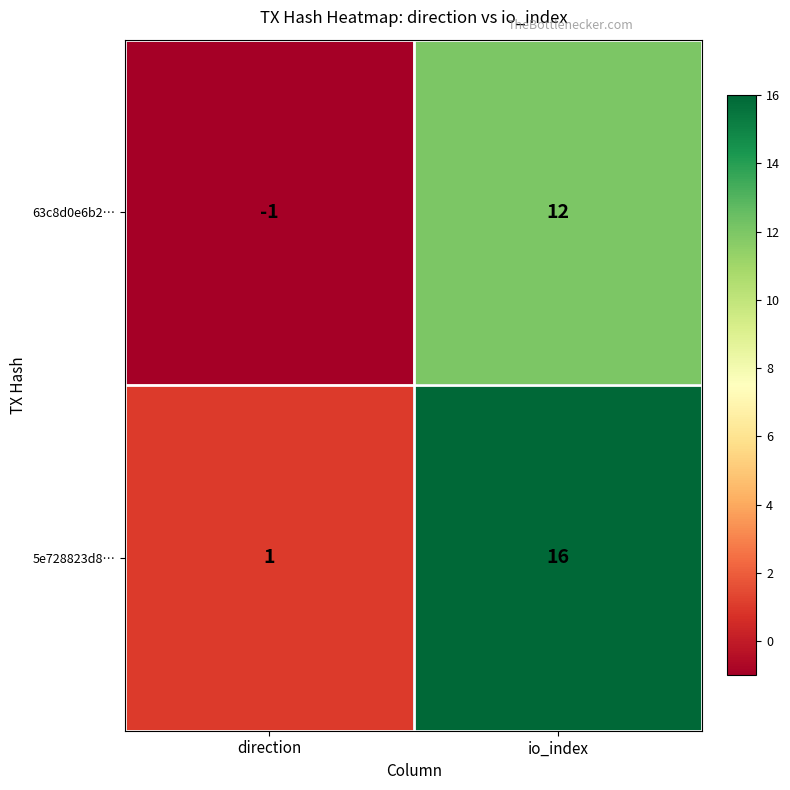

At which category is the sum across all series the highest?

io_index